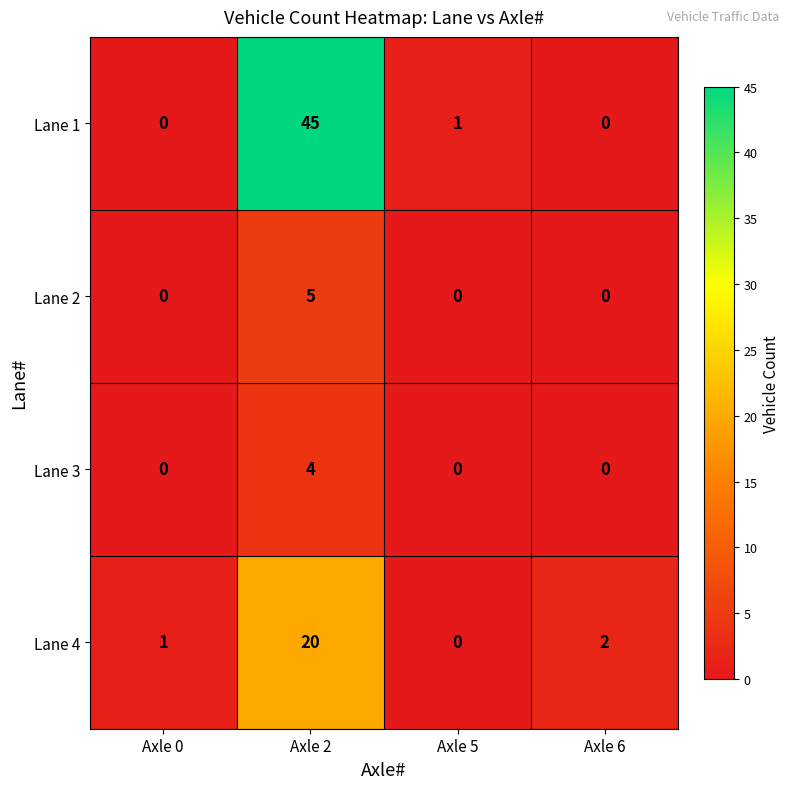

How many values in the Lane 4 series are below 2?

2